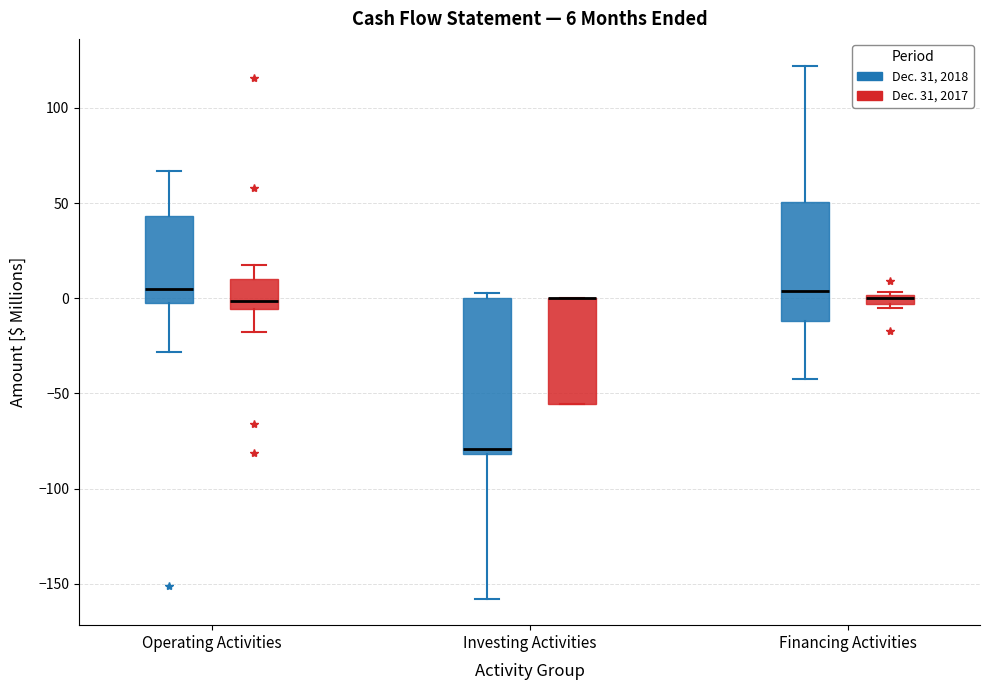

Comparing the boxes themselves (not the whiskers), which one is the tallest?

Investing Activities (Dec. 31, 2018)